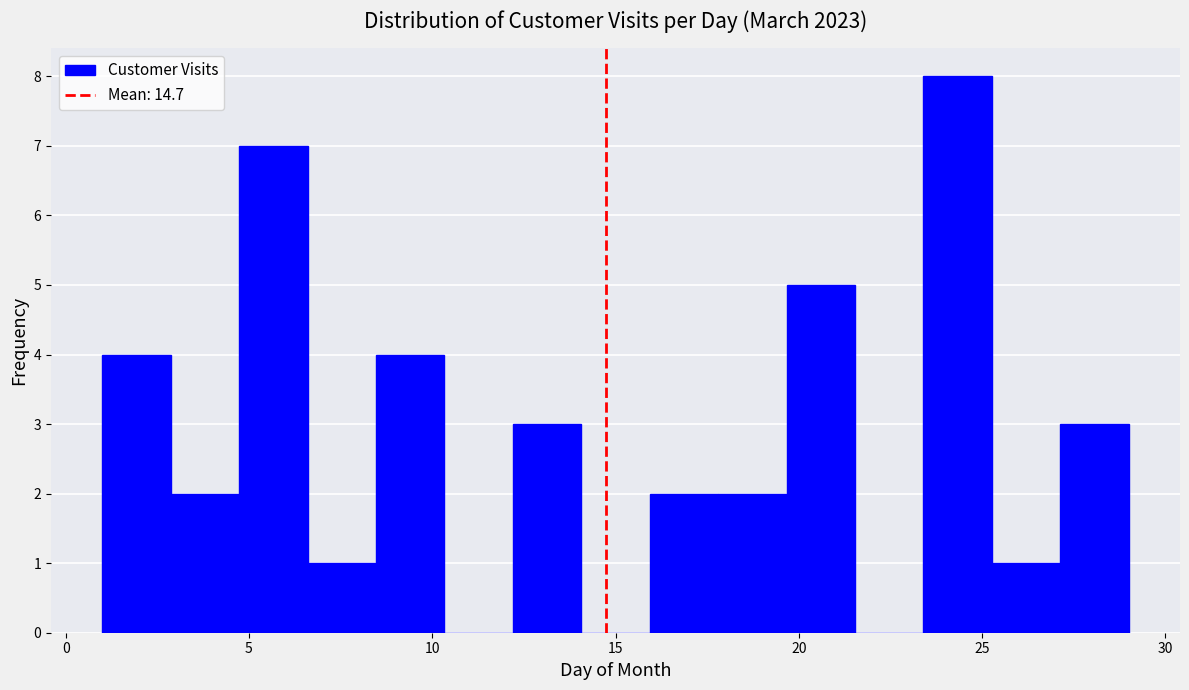

Read against the x-axis, roughly where is the centre of the tallest bar?

24.5